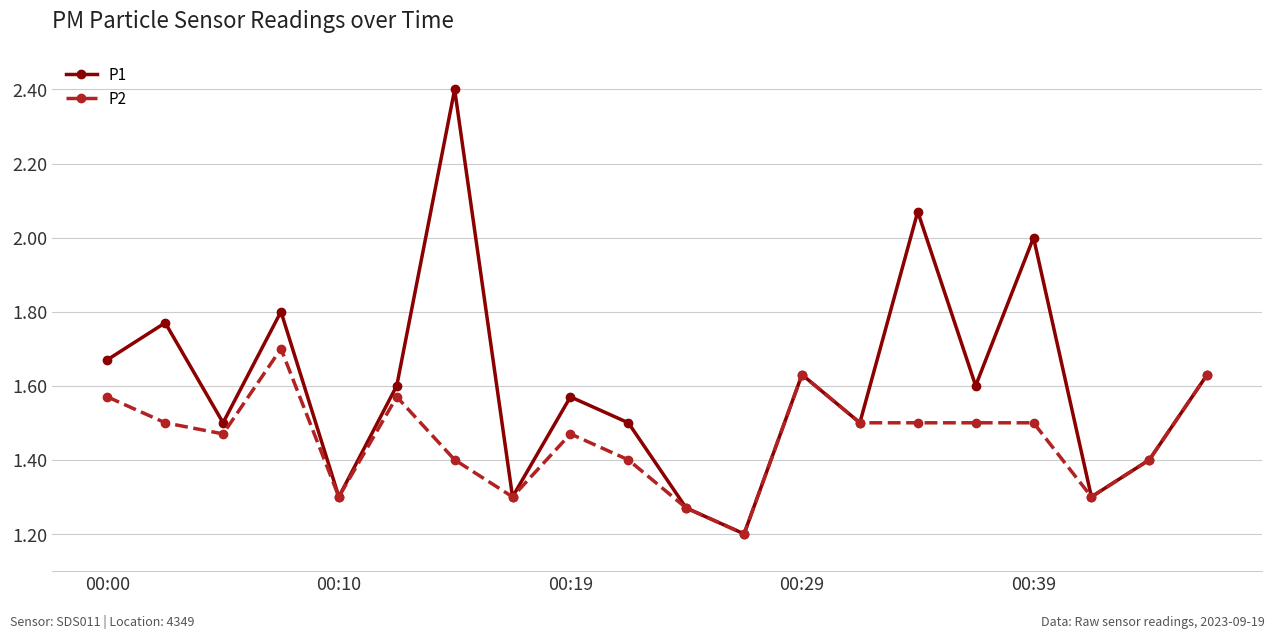

Count the number of data series in this chart.

2